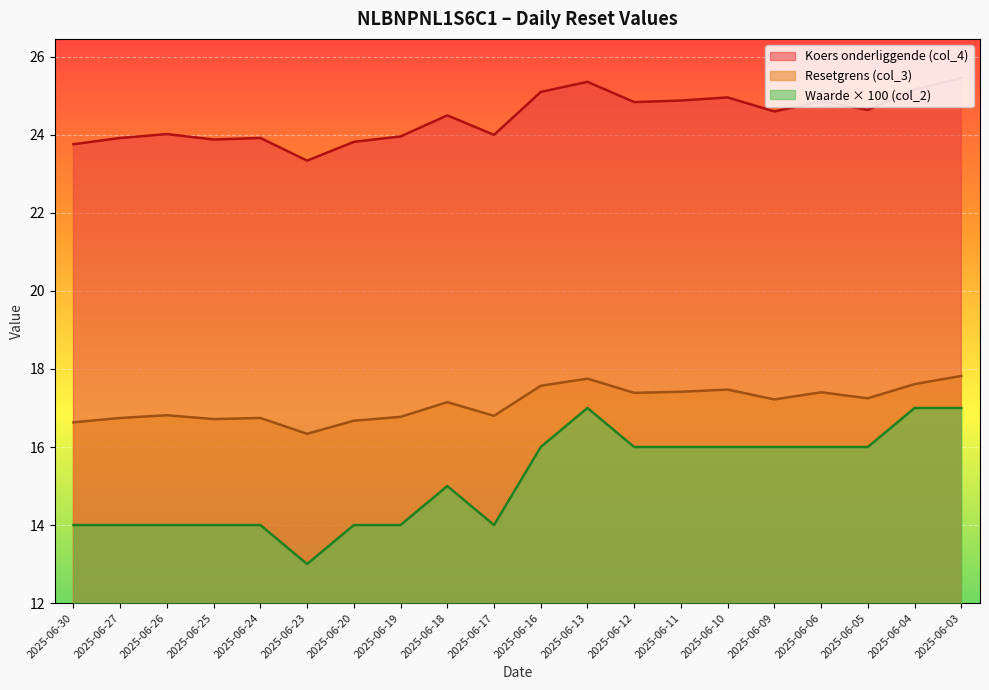

What are all the series names shown in the legend?

Koers onderliggende (col_4), Resetgrens (col_3), Waarde × 100 (col_2)